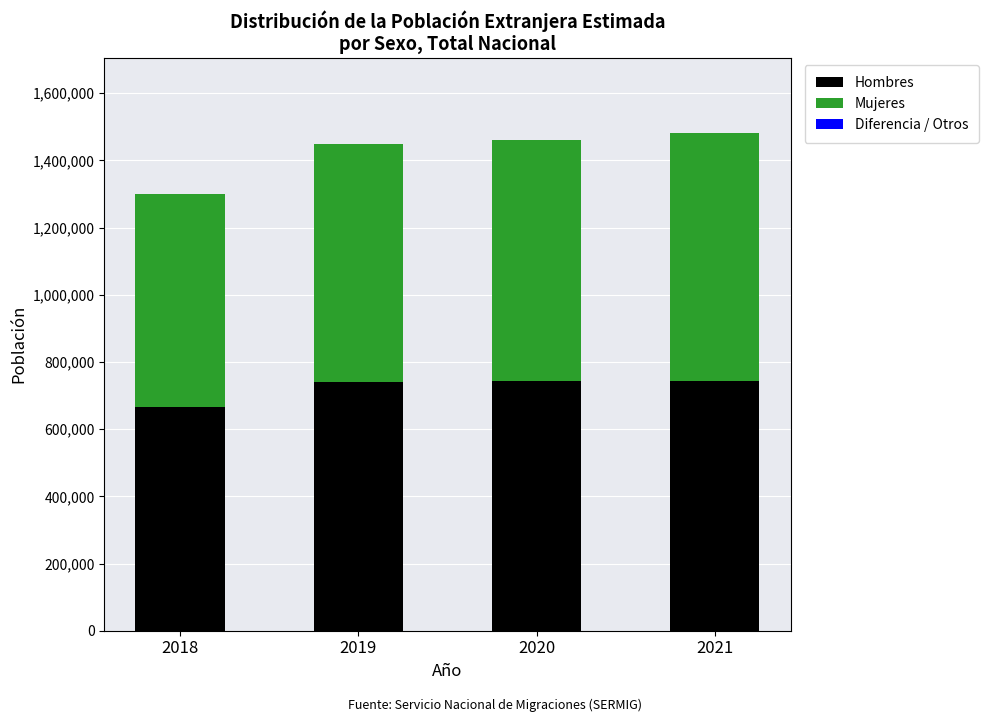

What is the sum of the Hombres values at 2021 and 2019?

1483575